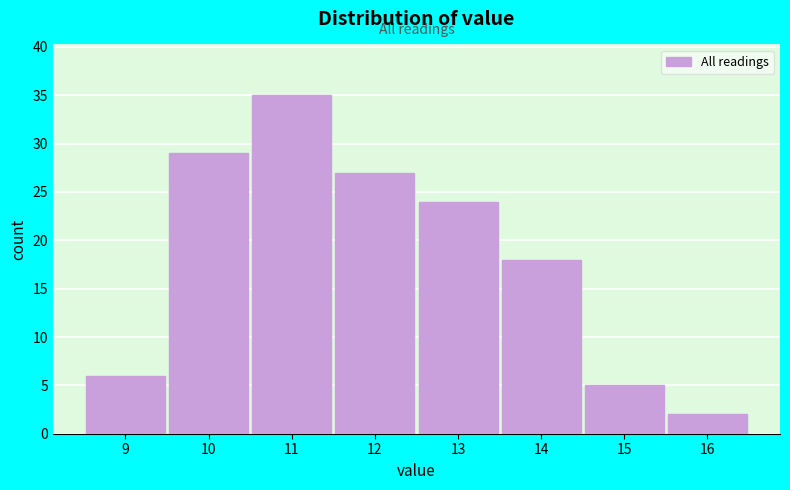

Over which range of the x-axis is the bar tallest?

10.5 to 11.5